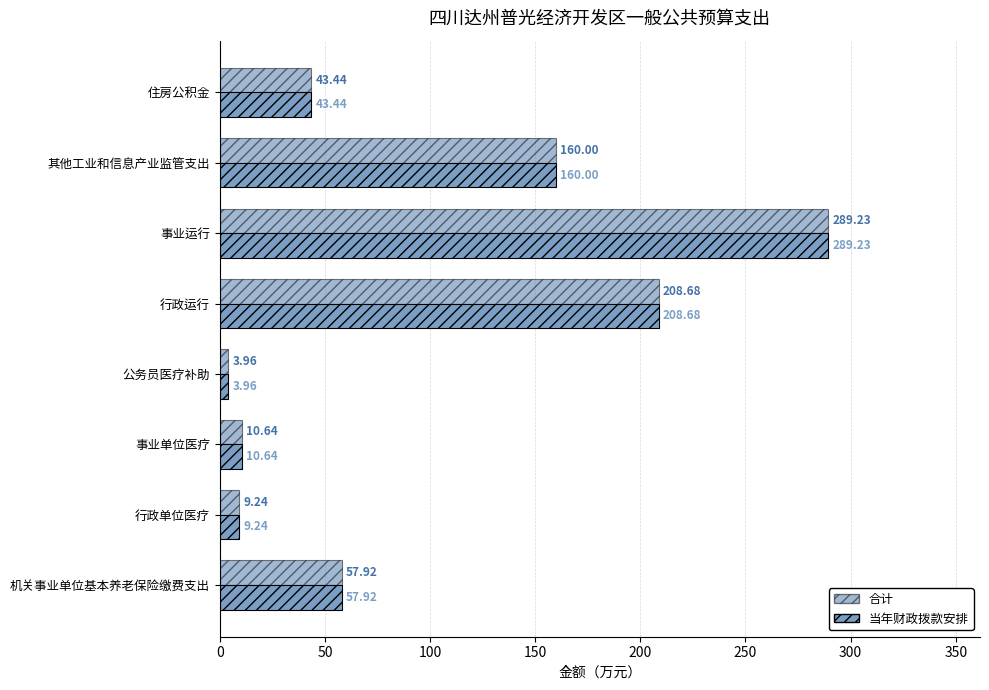

Is the value of 合计 at 行政单位医疗 greater than the value of 当年财政拨款安排 at 事业运行?

No